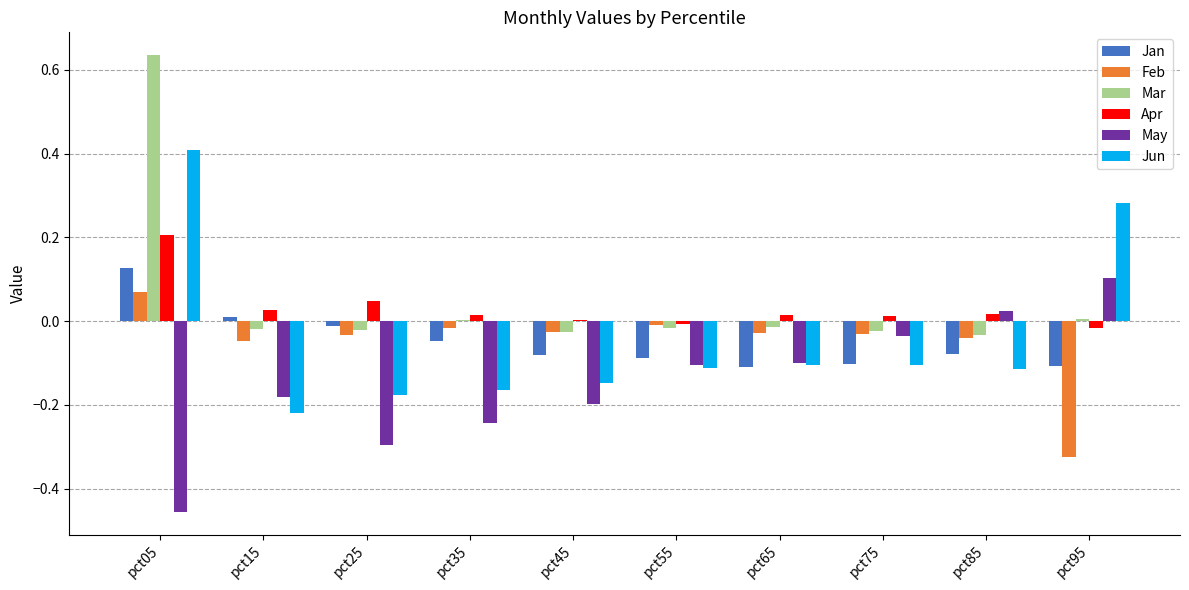

Which label corresponds to the largest value in the chart?

pct05